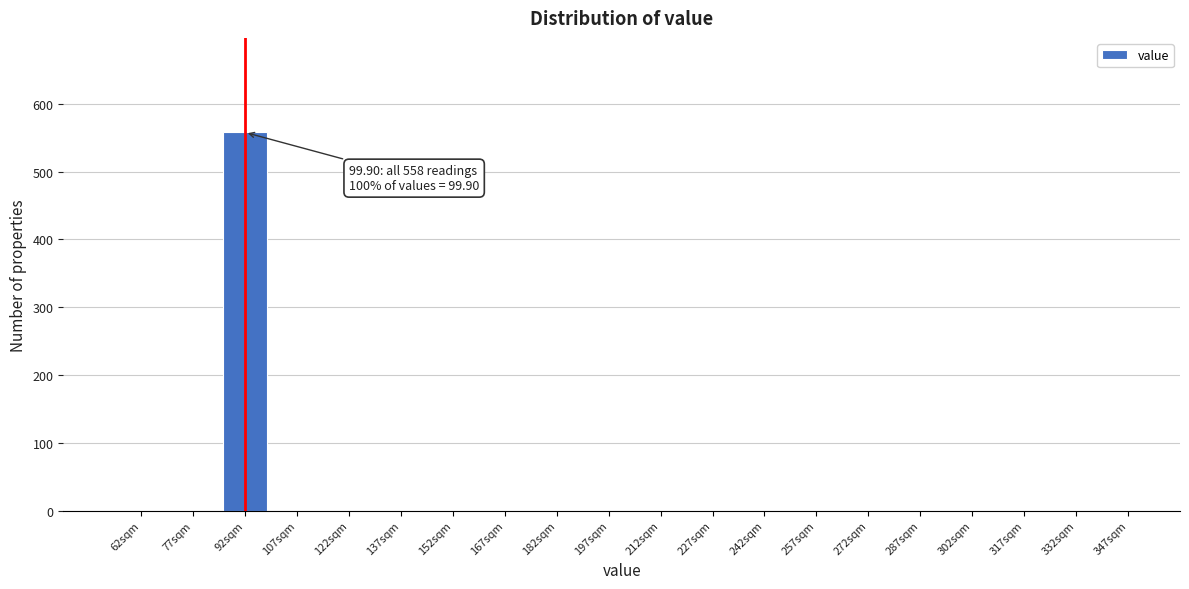

Reading left to right, transcribe all the data shown in this chart.

62sqm=0	77sqm=0	92sqm=558	107sqm=0	122sqm=0	137sqm=0	152sqm=0	167sqm=0	182sqm=0	197sqm=0	212sqm=0	227sqm=0	242sqm=0	257sqm=0	272sqm=0	287sqm=0	302sqm=0	317sqm=0	332sqm=0	347sqm=0